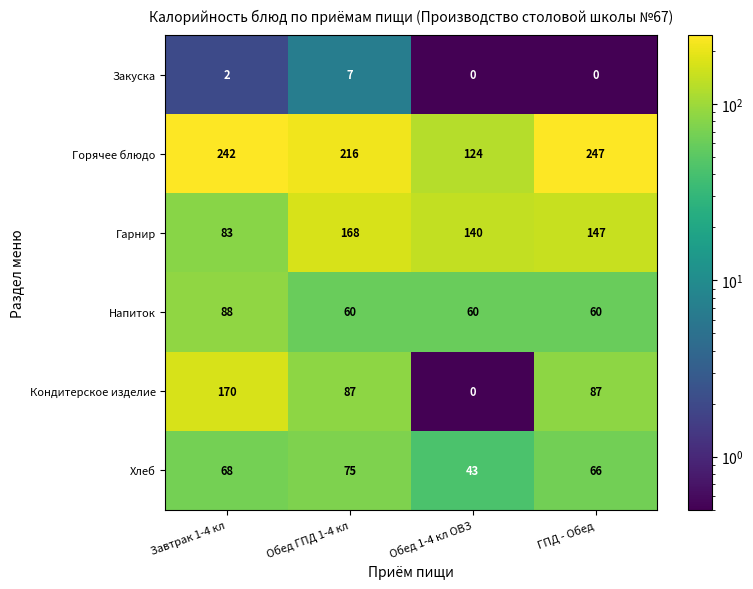

Is it true that Хлеб equals 58 at Обед 1-4 кл ОВЗ?

False